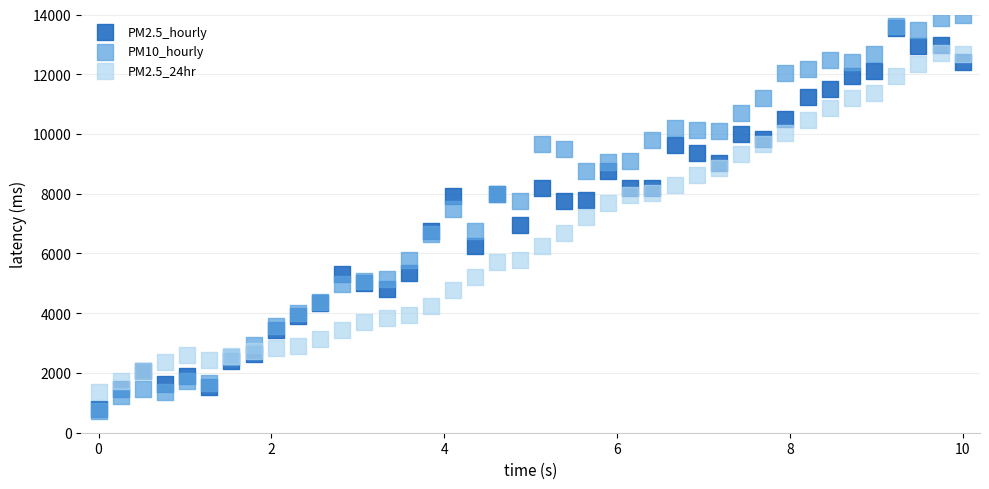

What are all the series names shown in the legend?

PM2.5_hourly, PM10_hourly, PM2.5_24hr